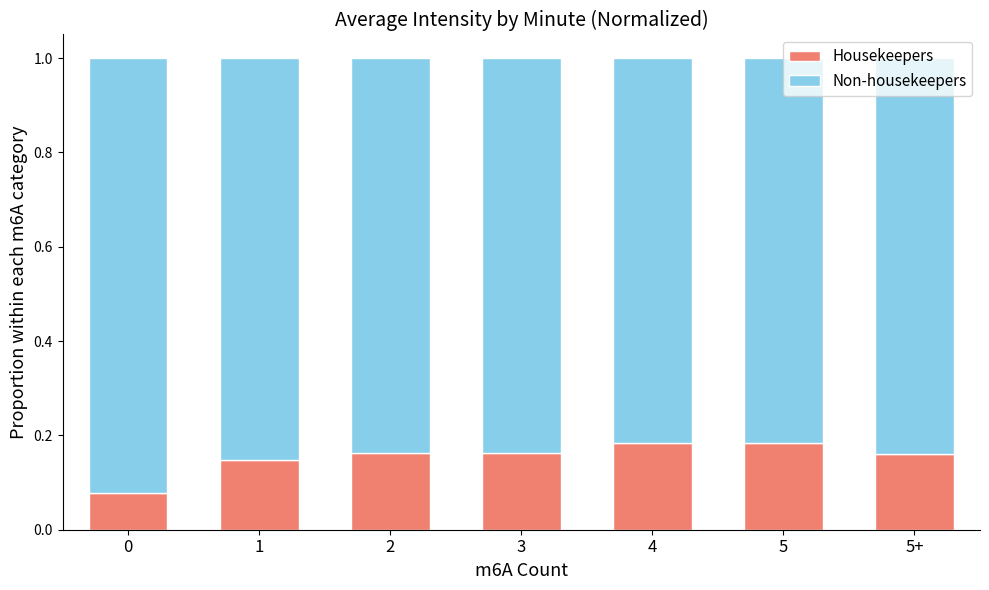

Is it true that Housekeepers equals 0.3 at 5+?

False